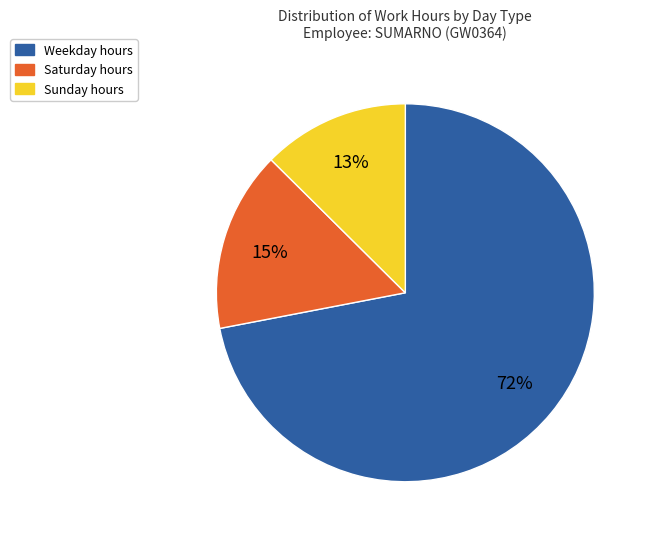

To the nearest percent, what is the average slice percentage?

33%